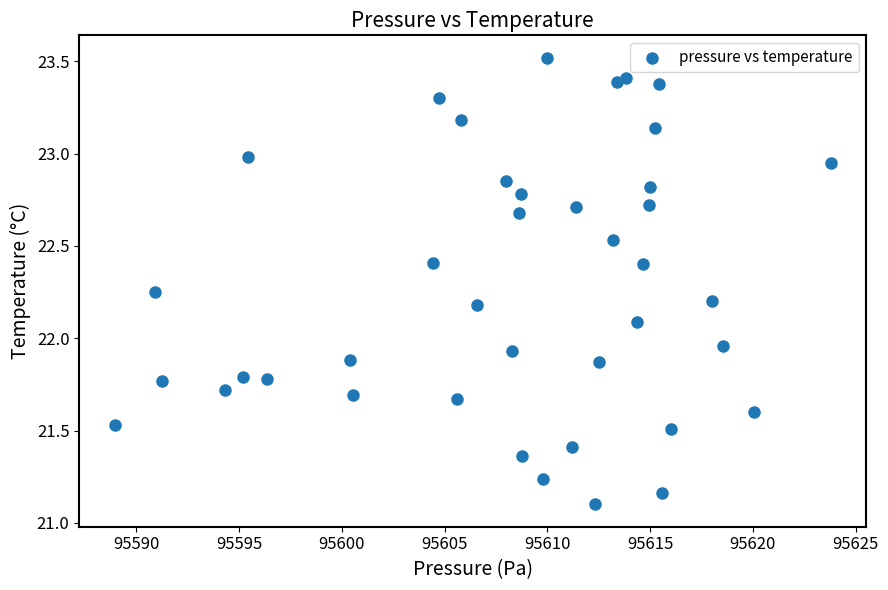

What is the range of X values (max minus min)?

34.8